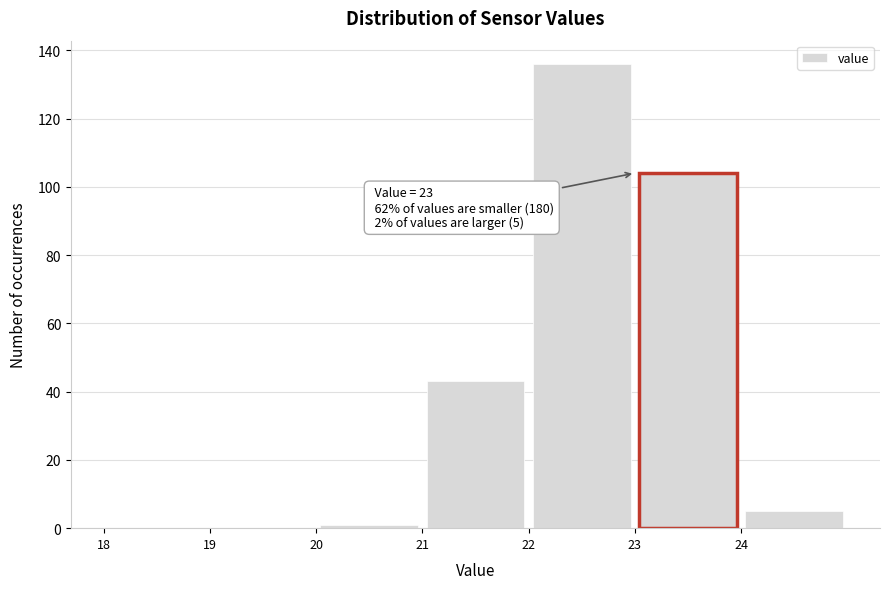

Which range on the x-axis has the tallest bar?

22 to 23